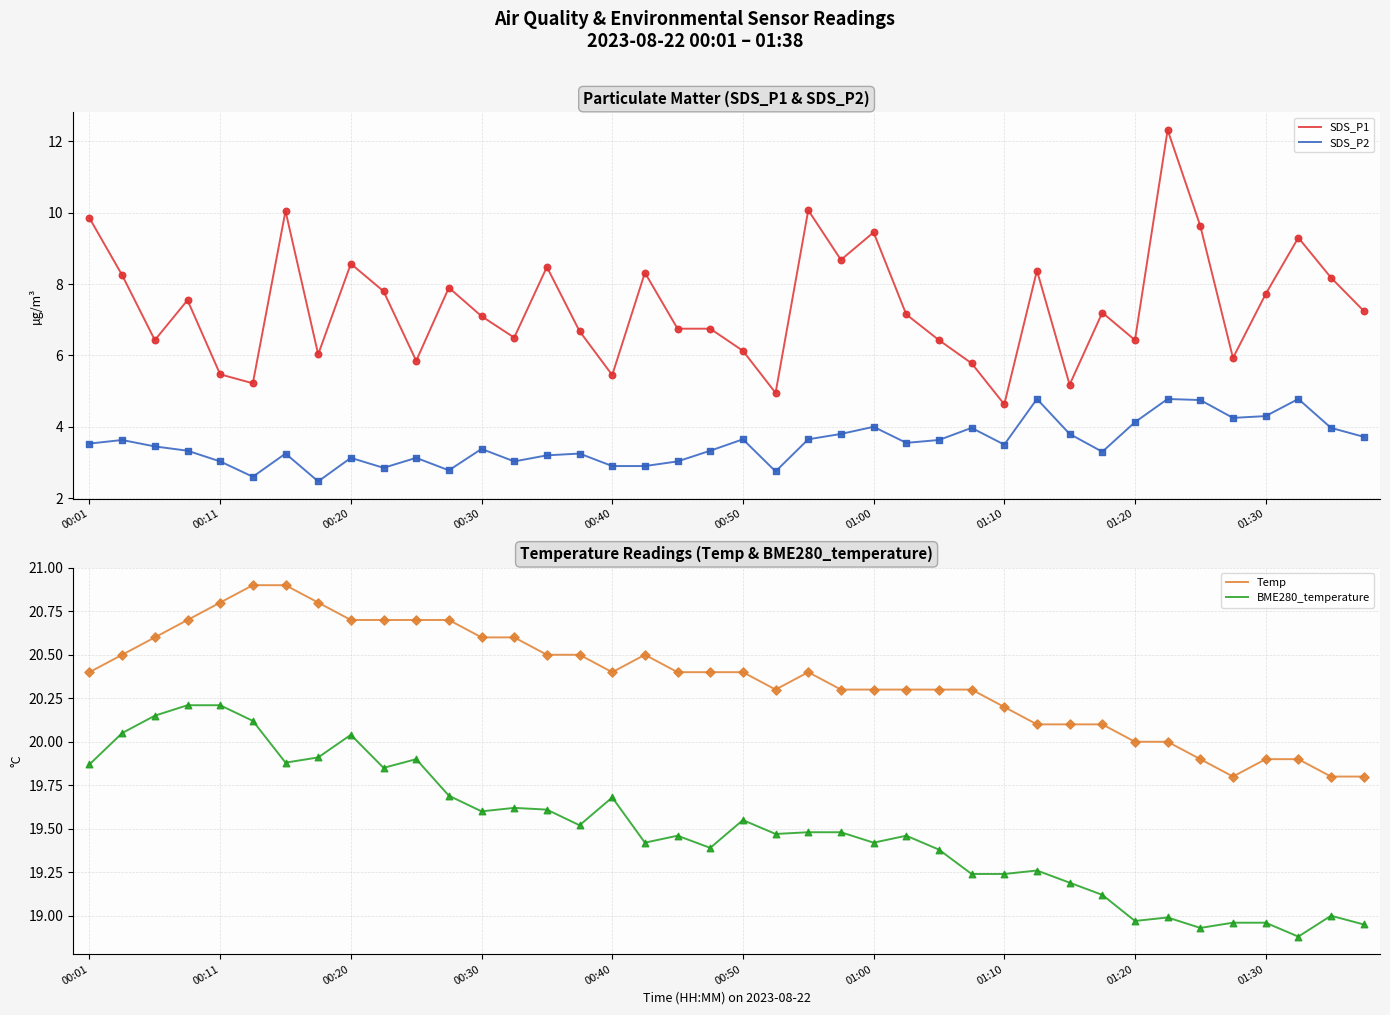

Which series has the widest spread of Y values?

SDS_P1